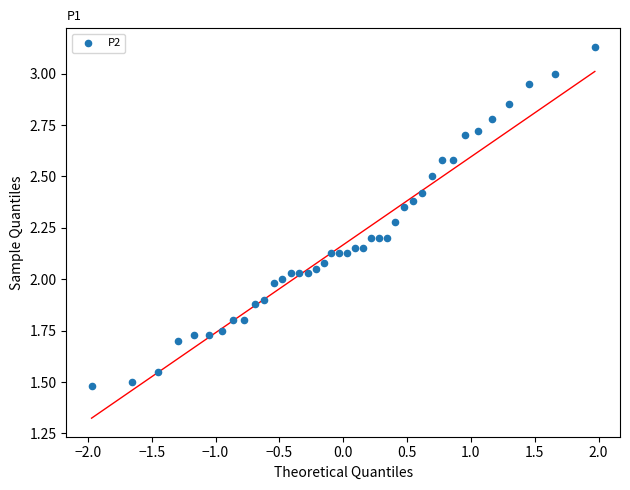

What is the range of X values (max minus min)?

3.9